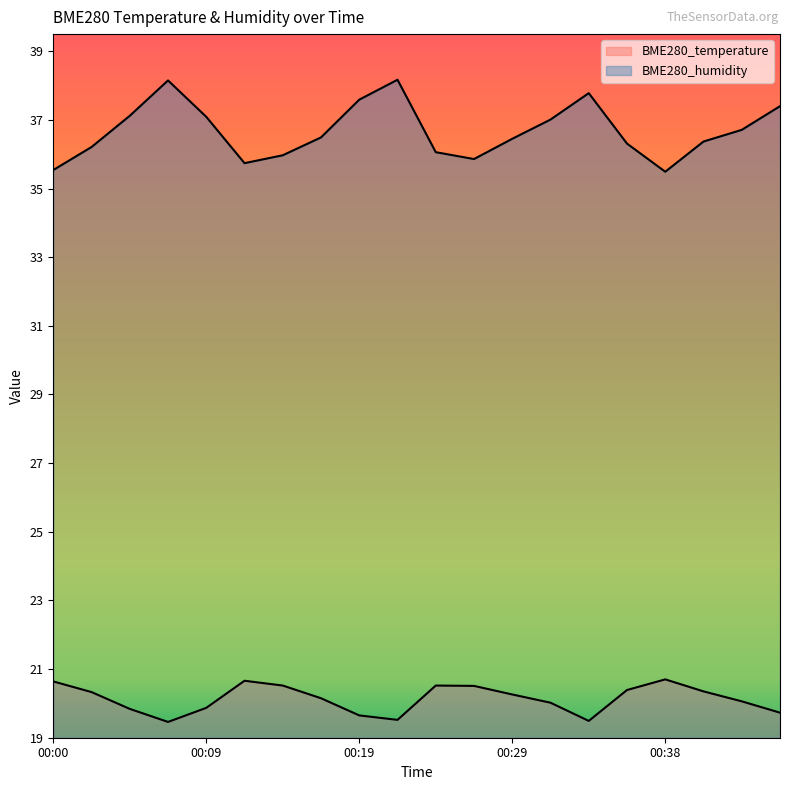

Which category has the lowest value across all series?

00:07